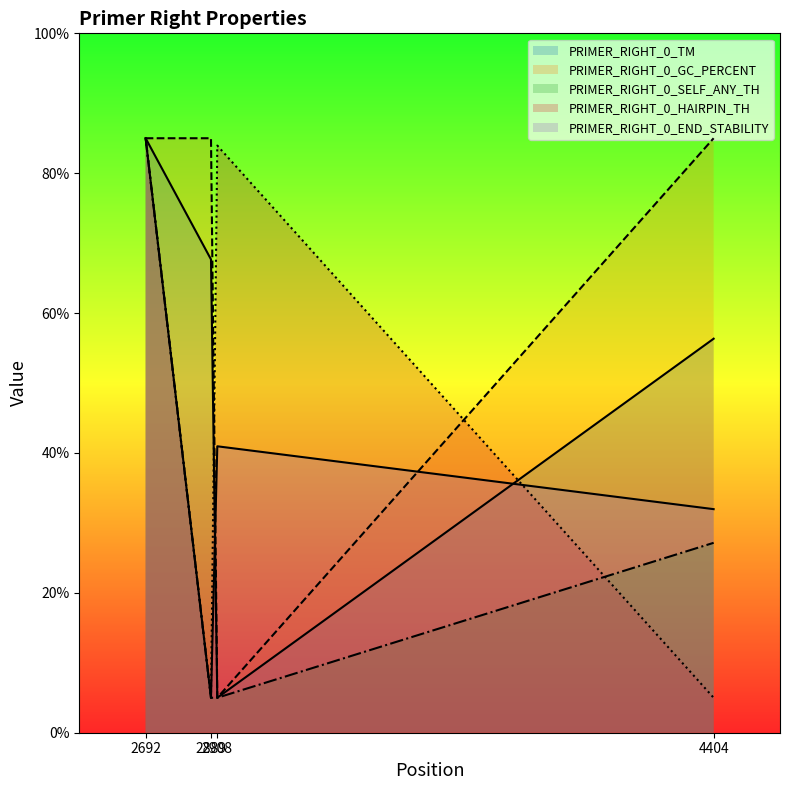

Is the value of PRIMER_RIGHT_0_SELF_ANY_TH at 2692 greater than the value of PRIMER_RIGHT_0_END_STABILITY at 4404?

Yes